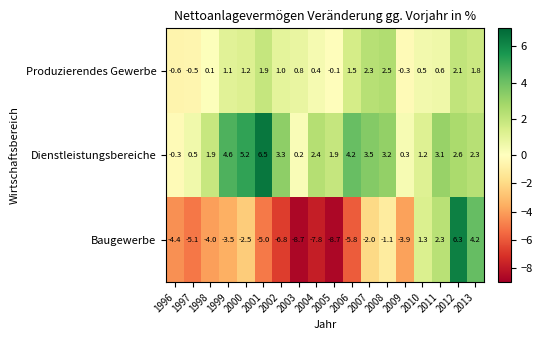

At which category is the sum across all series the highest?

2012